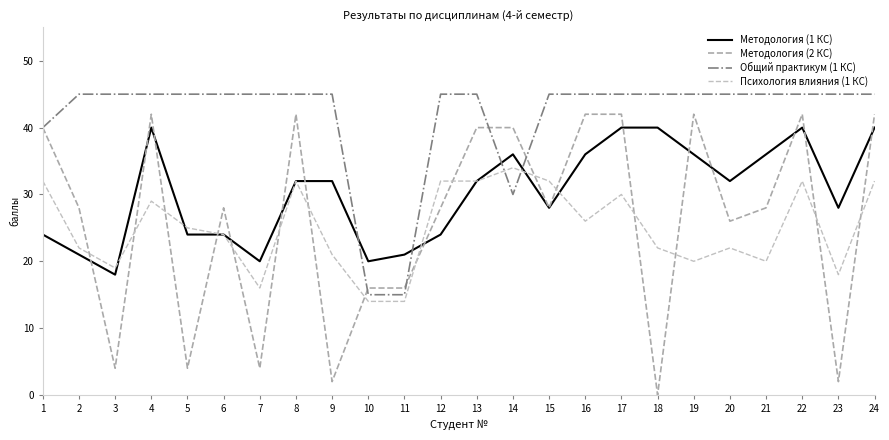

What are all the series names shown in the legend?

Методология (1 КС), Методология (2 КС), Общий практикум (1 КС), Психология влияния (1 КС)